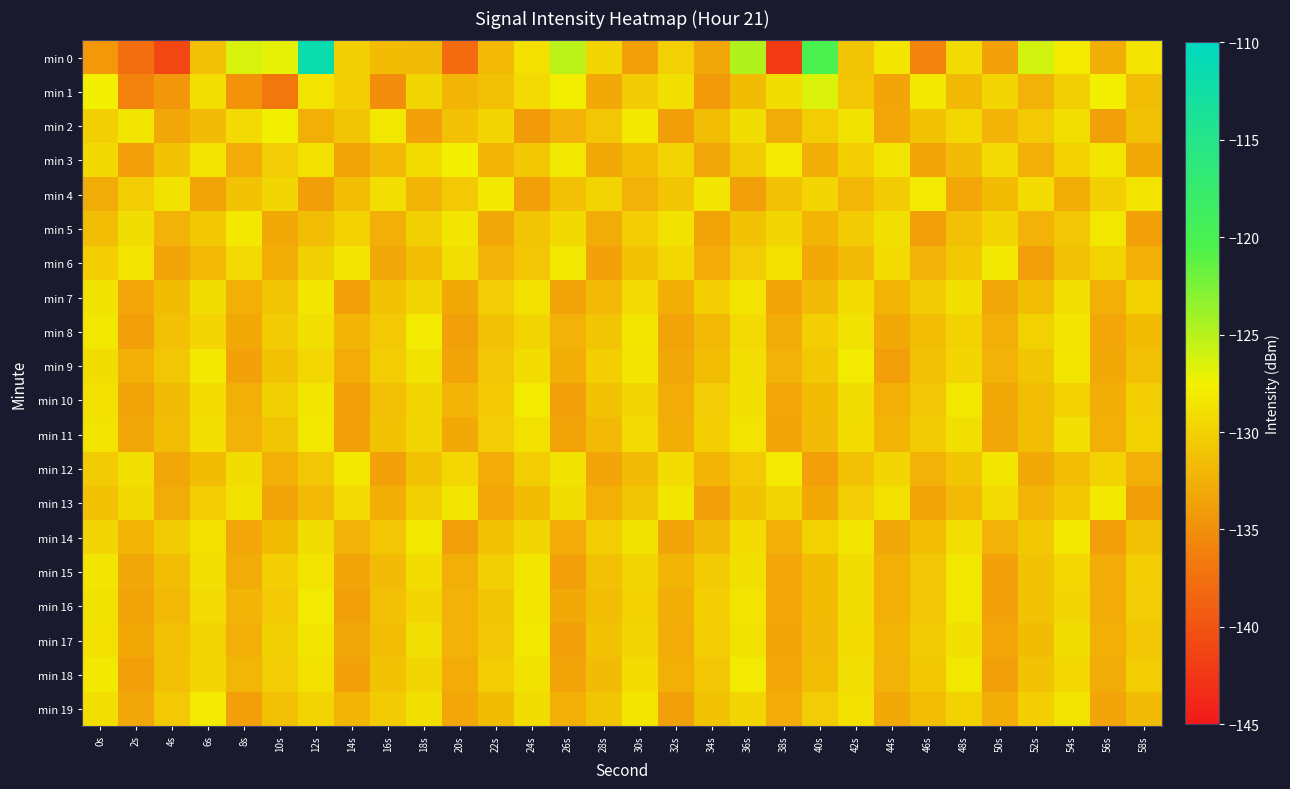

At how many categories does at least one series exceed -131?

30